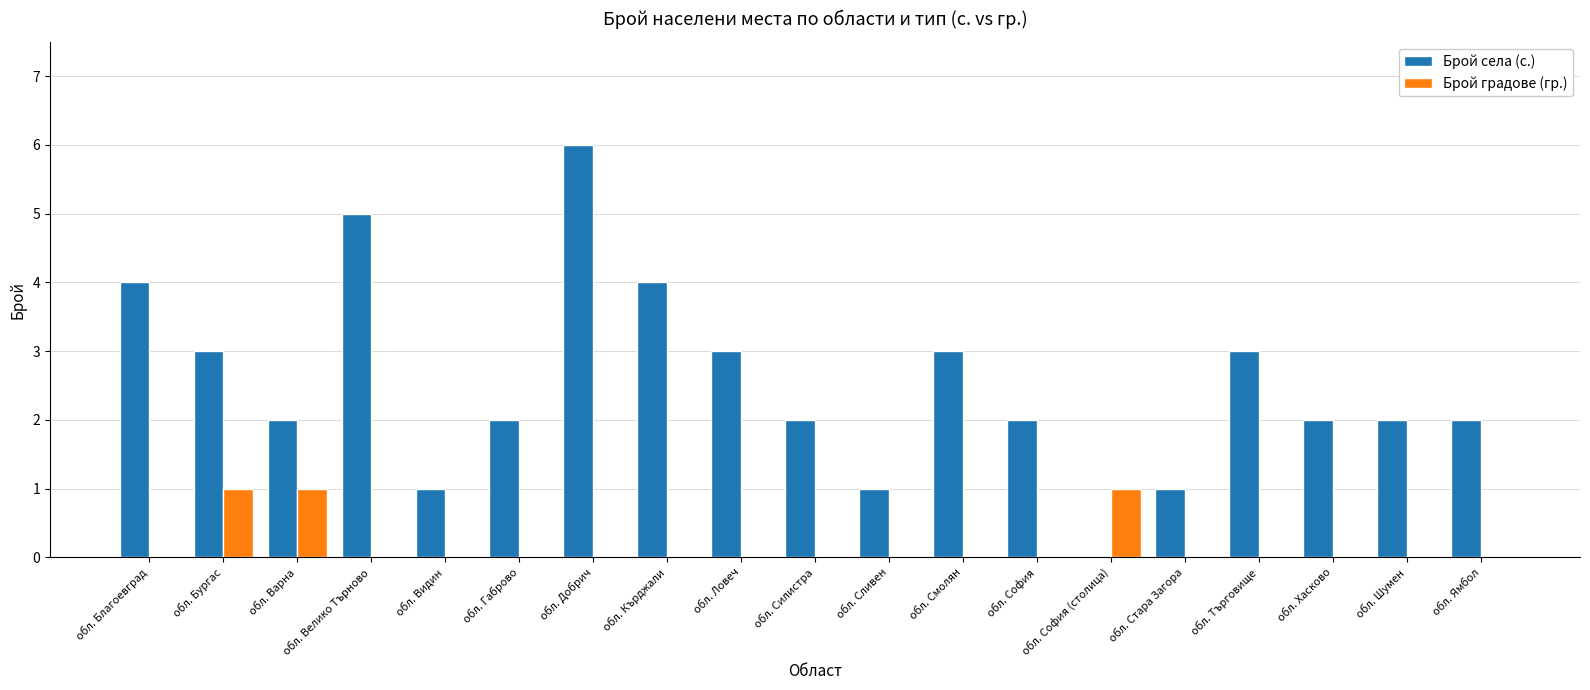

At which label does Брой села (с.) first exceed 2?

обл. Благоевград